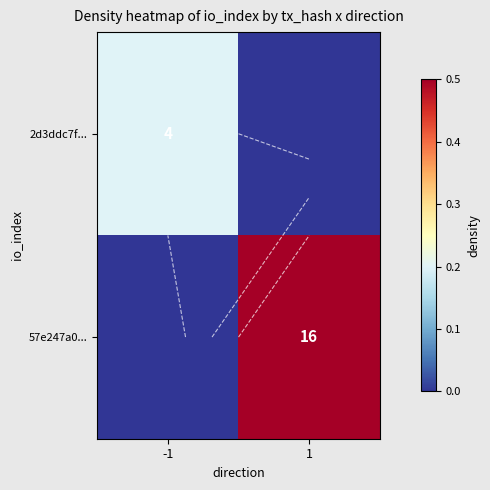

True or false: 2d3ddc7f... has a value of 0.2 at -1.

True